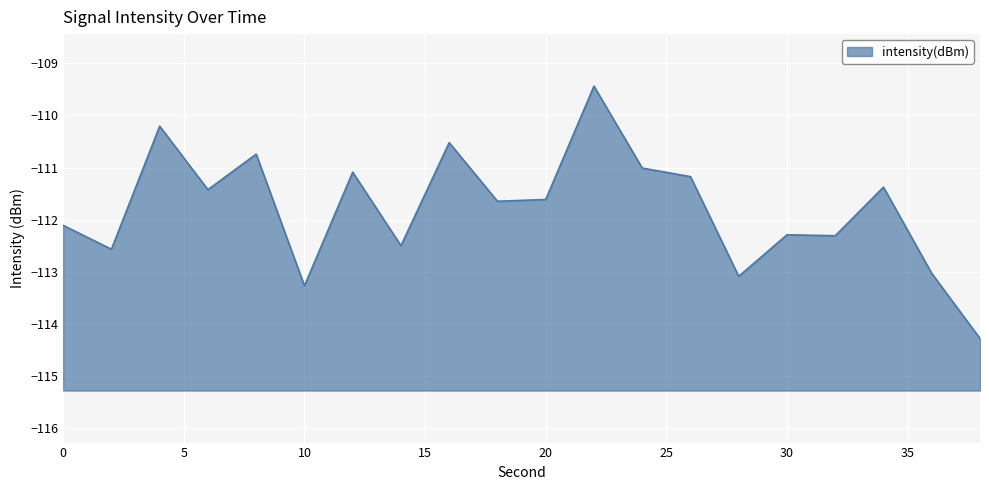

Reading left to right, extract all data points from this chart.

-112.1	-112.6	-110.2	-111.4	-110.7	-113.3	-111.1	-112.5	-110.5	-111.6	-111.6	-109.4	-111.0	-111.2	-113.1	-112.3	-112.3	-111.4	-113.0	-114.3